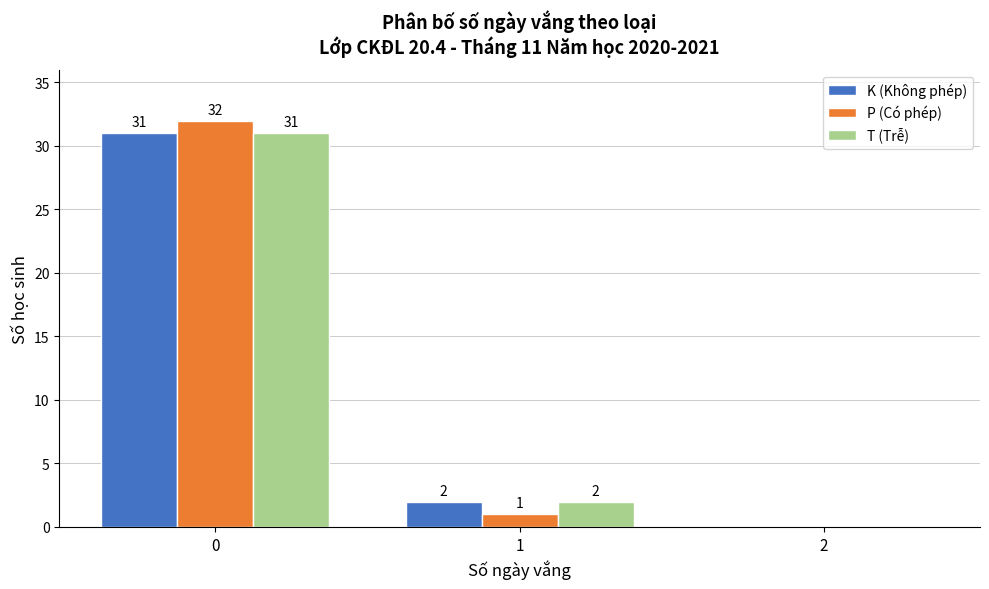

In the T (Trễ) series, which range on the x-axis has the tallest bar?

-0.5 to 0.5